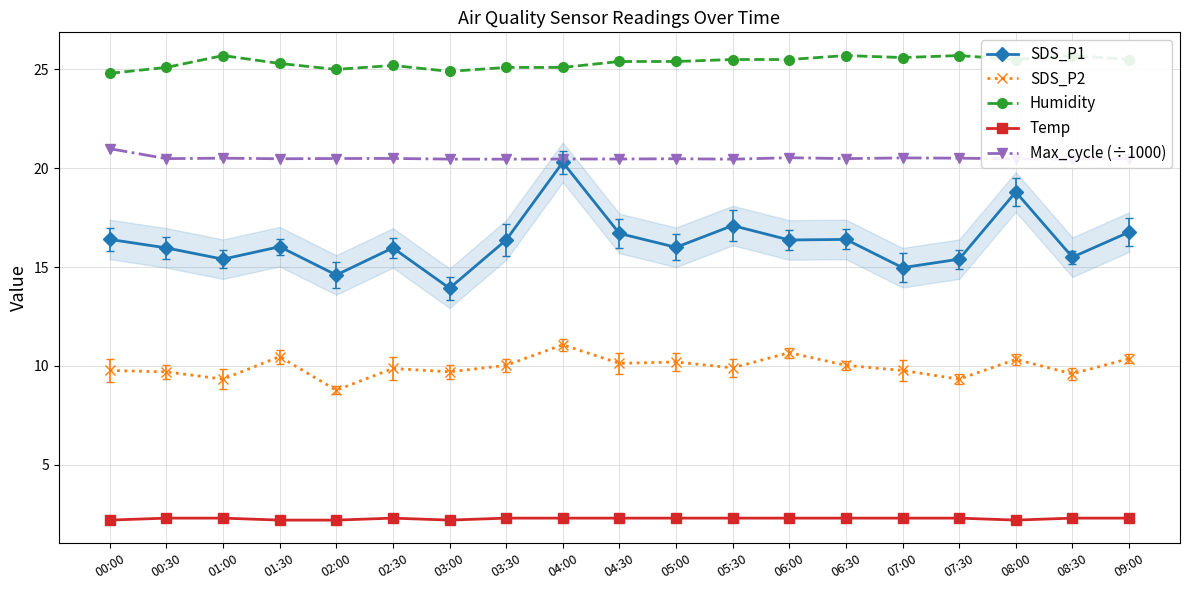

Reading right to left, transcribe all the data shown in this chart.

SDS_P1: 16.8	15.5	18.8	15.4	15.0	16.4	16.4	17.1	16.0	16.7	20.3	16.4	13.9	16.0	14.6	16.0	15.4	16.0	16.4
SDS_P2: 10.4	9.6	10.3	9.3	9.8	10.0	10.7	9.9	10.2	10.1	11.1	10.0	9.7	9.9	8.8	10.5	9.3	9.7	9.8
Humidity: 25.5	25.7	25.5	25.7	25.6	25.7	25.5	25.5	25.4	25.4	25.1	25.1	24.9	25.2	25.0	25.3	25.7	25.1	24.8
Temp: 2.3	2.3	2.2	2.3	2.3	2.3	2.3	2.3	2.3	2.3	2.3	2.3	2.2	2.3	2.2	2.2	2.3	2.3	2.2
Max_cycle (÷1000): 20.5	20.5	20.5	20.5	20.5	20.5	20.5	20.5	20.5	20.5	20.5	20.5	20.5	20.5	20.5	20.5	20.5	20.5	21.0